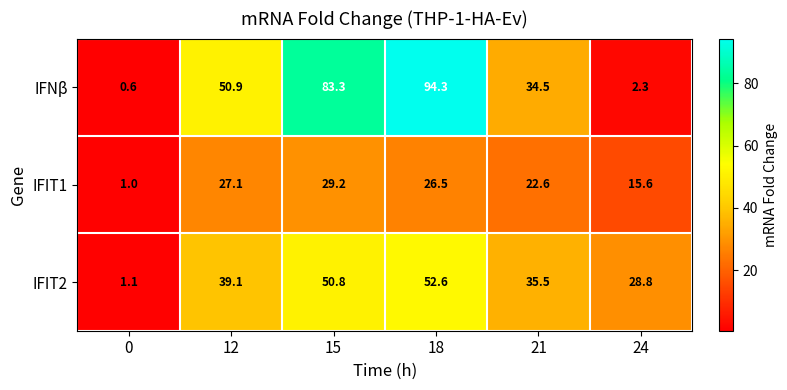

Which series has the largest total across all categories?

IFNβ